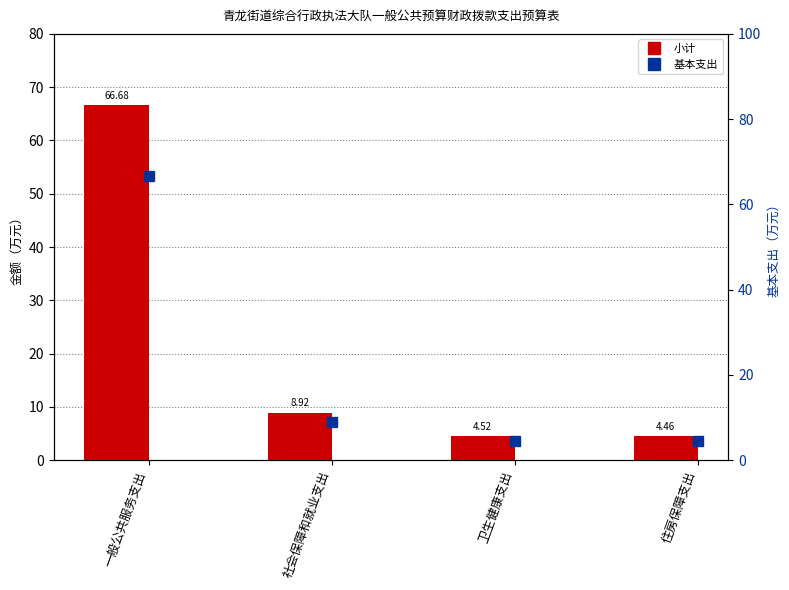

Reading left to right, what are all the values shown in this chart?

小计: 66.7	8.9	4.5	4.5
基本支出: 66.7	8.9	4.5	4.5